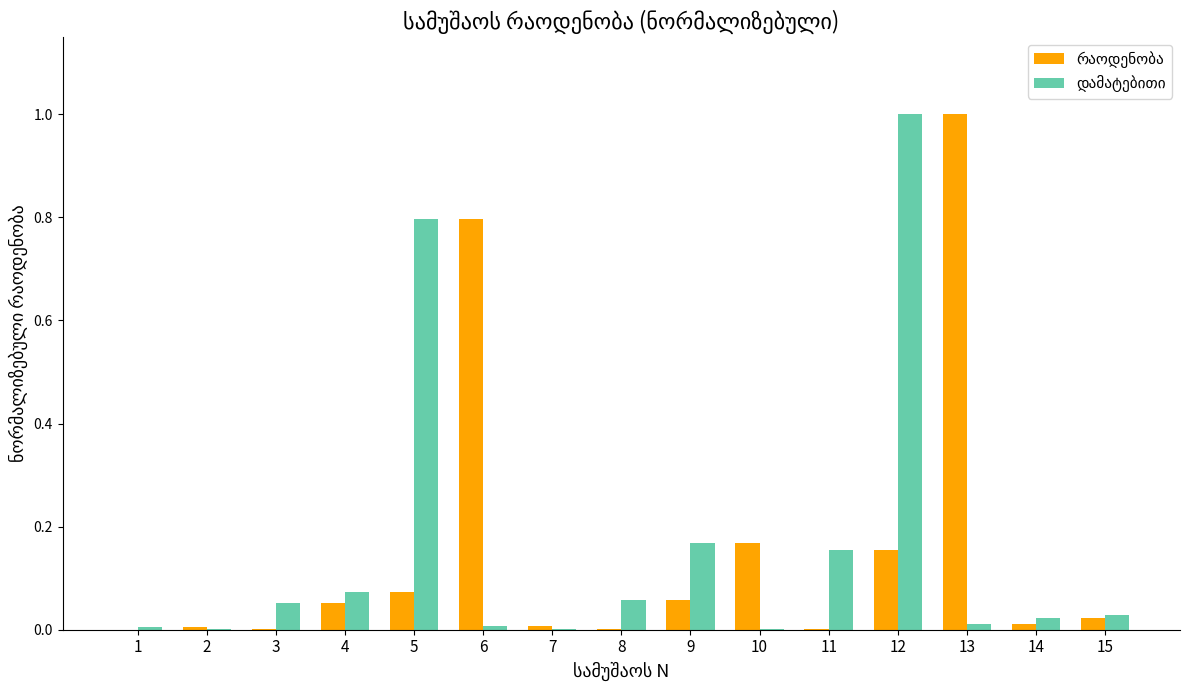

What is the total value across all series at 5?

0.9